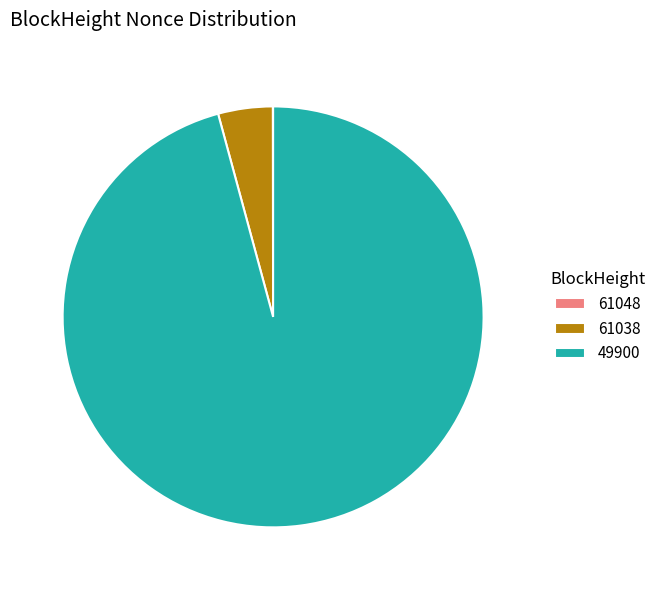

True or false: 49900 accounts for 96% of the total.

True